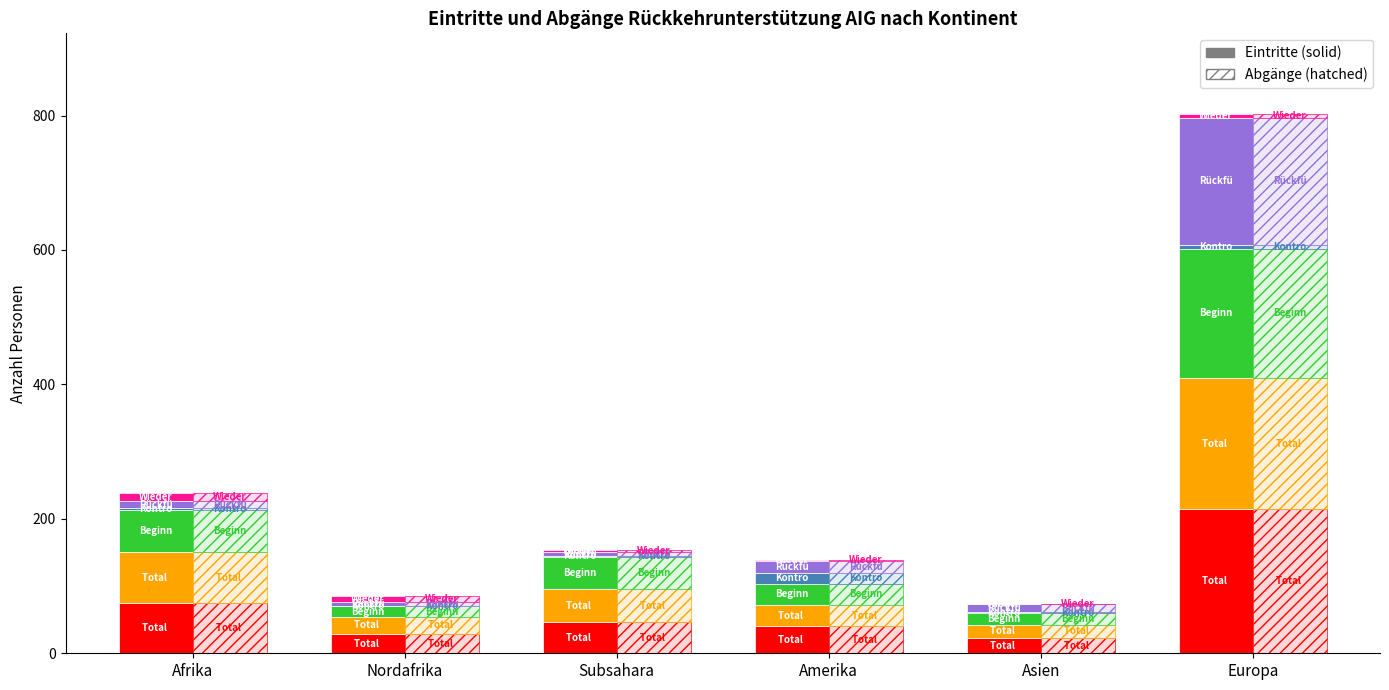

The value at Afrika is 75. True or false?

True